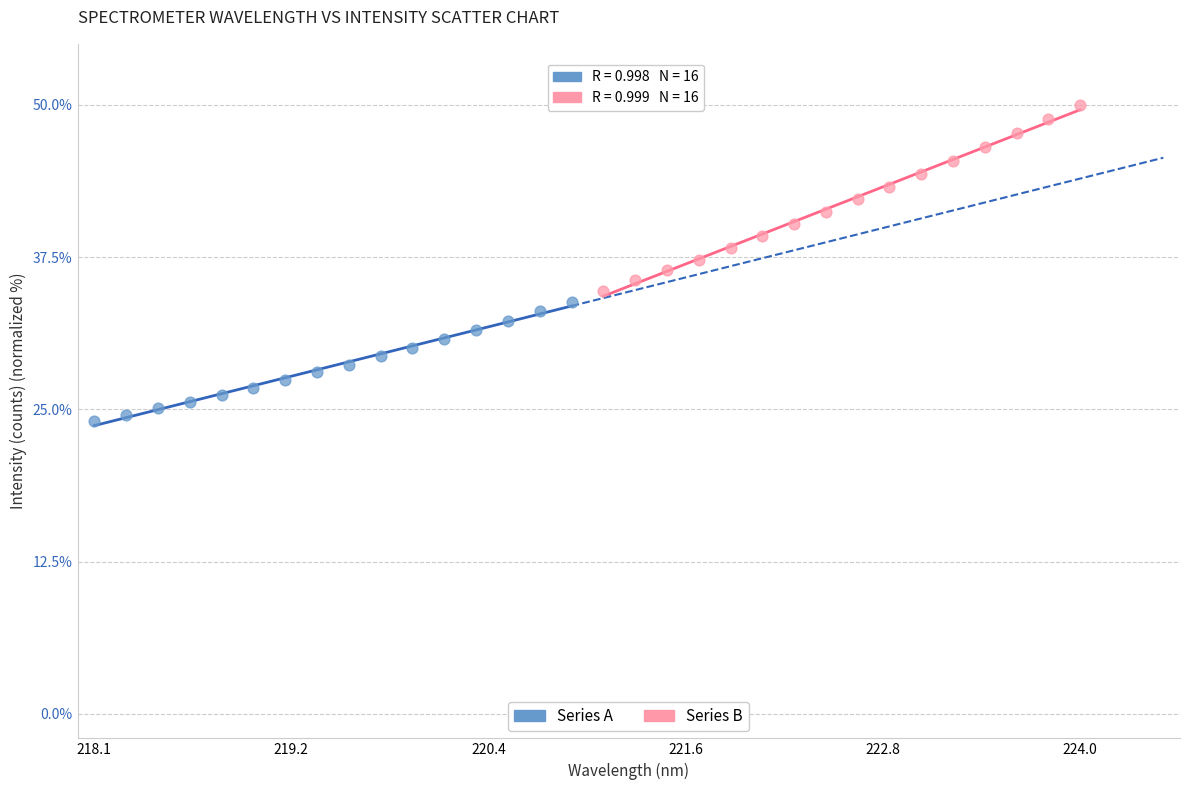

Which series contains the lowest Y value?

Series A